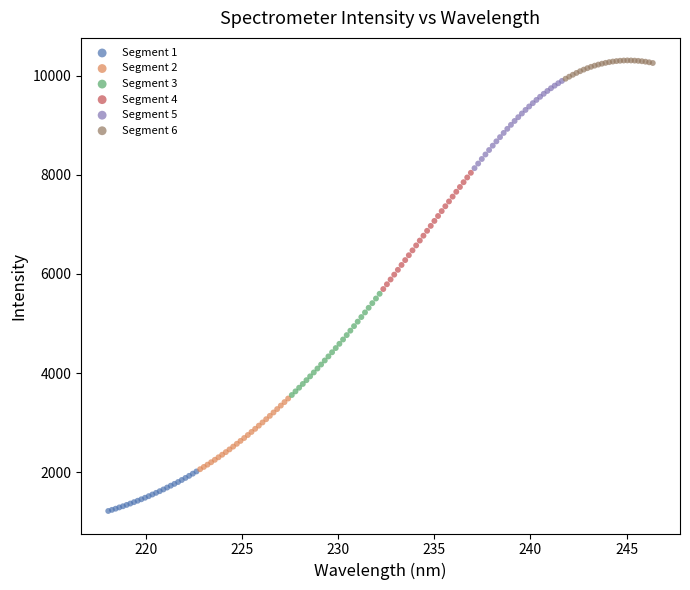

Which series contains the highest Y value?

Segment 6